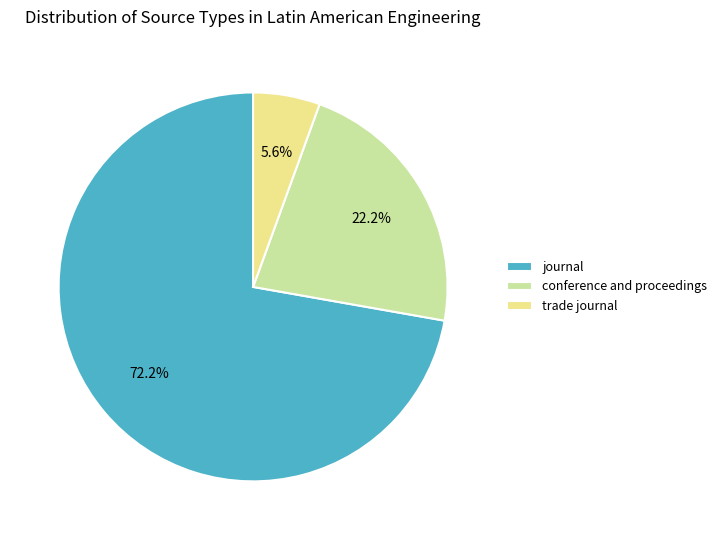

What is the largest slice in the pie chart?

journal